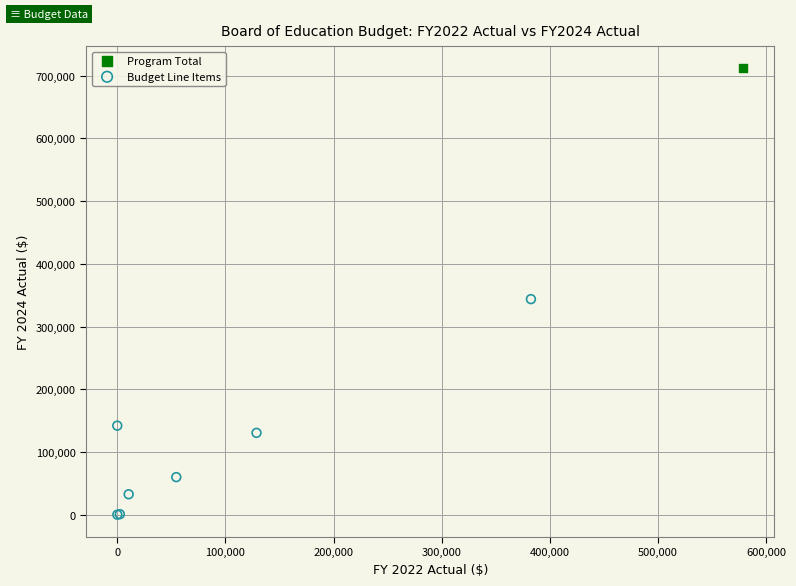

What are all the series names shown in the legend?

Program Total, Budget Line Items